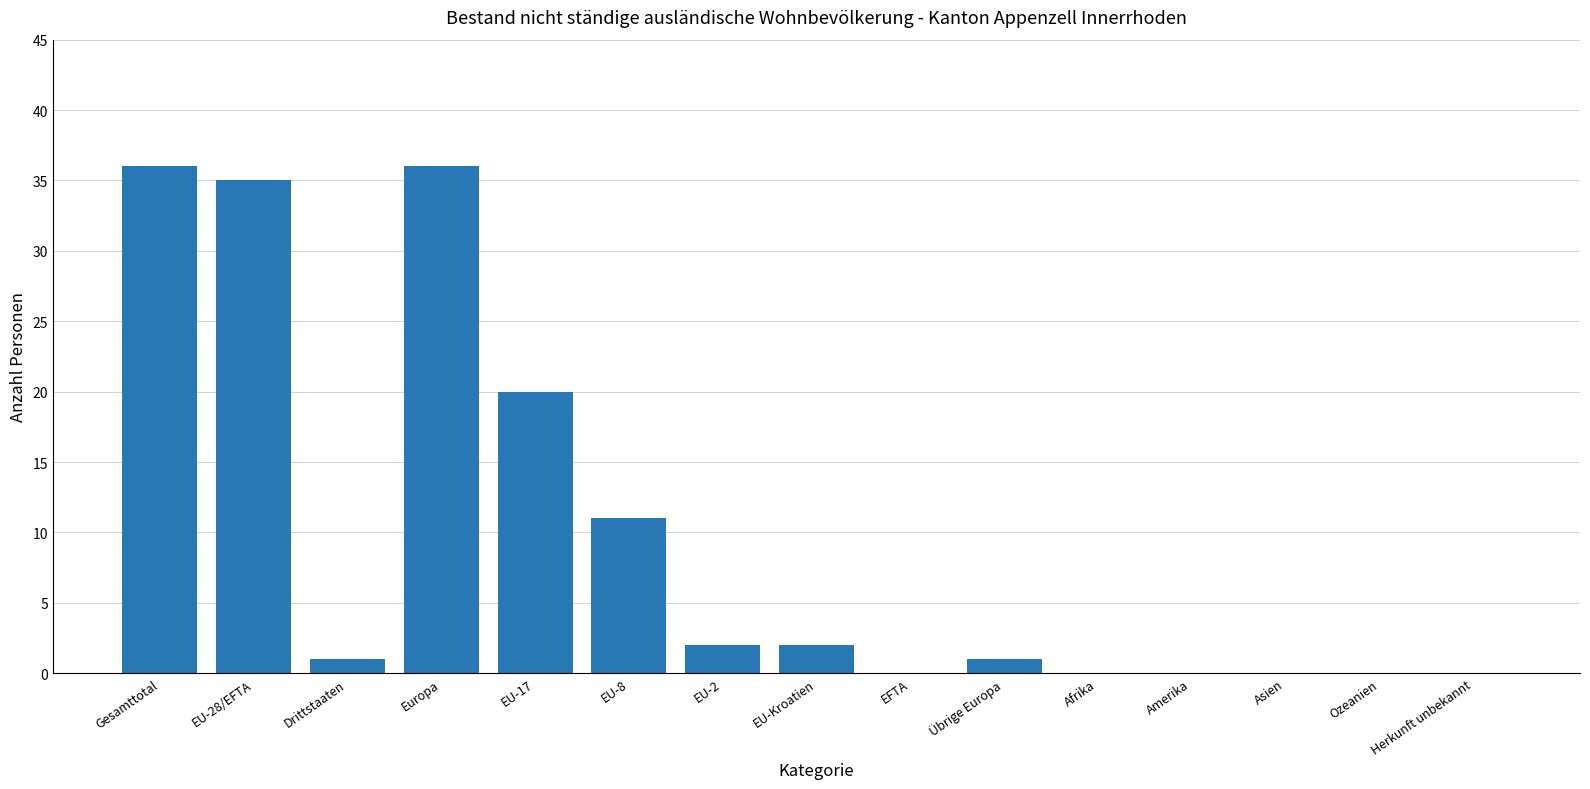

True or false: the data shows 7 at EU-28/EFTA.

False